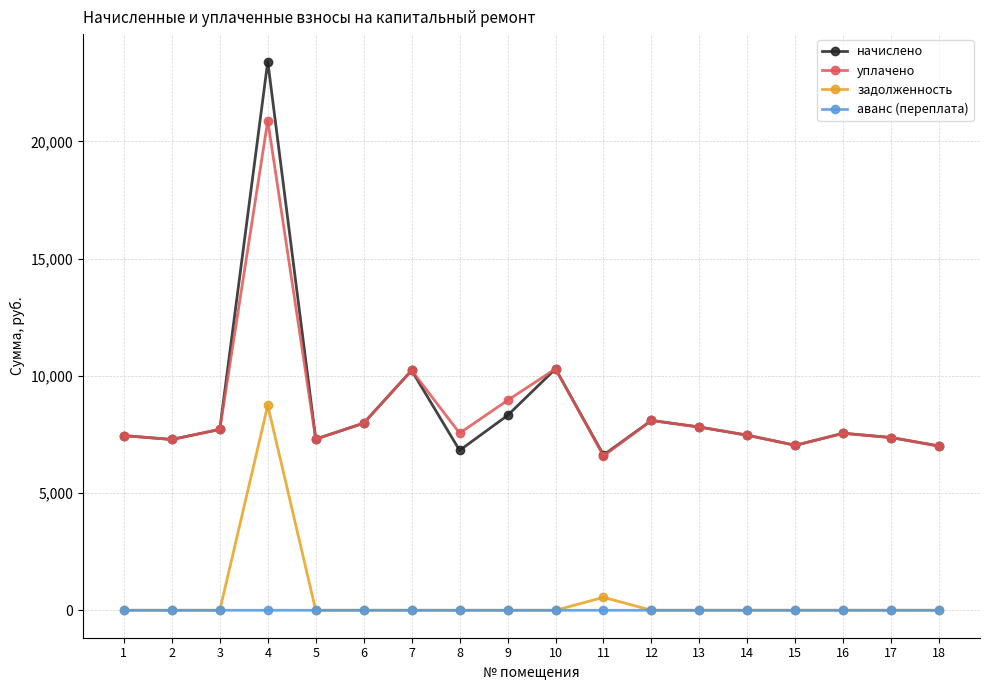

What is the maximum value for уплачено?

20888.5